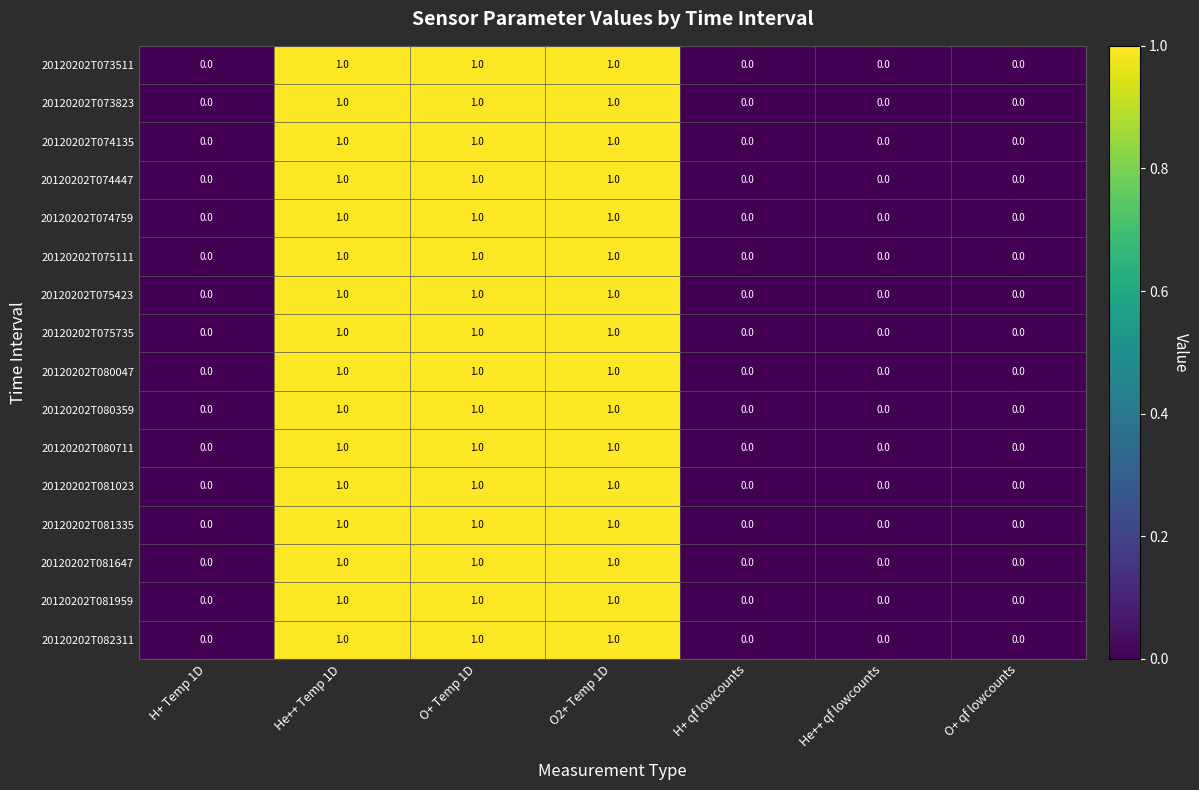

True or false: 20120202T074759 has a value of 1 at He++ qf lowcounts.

False